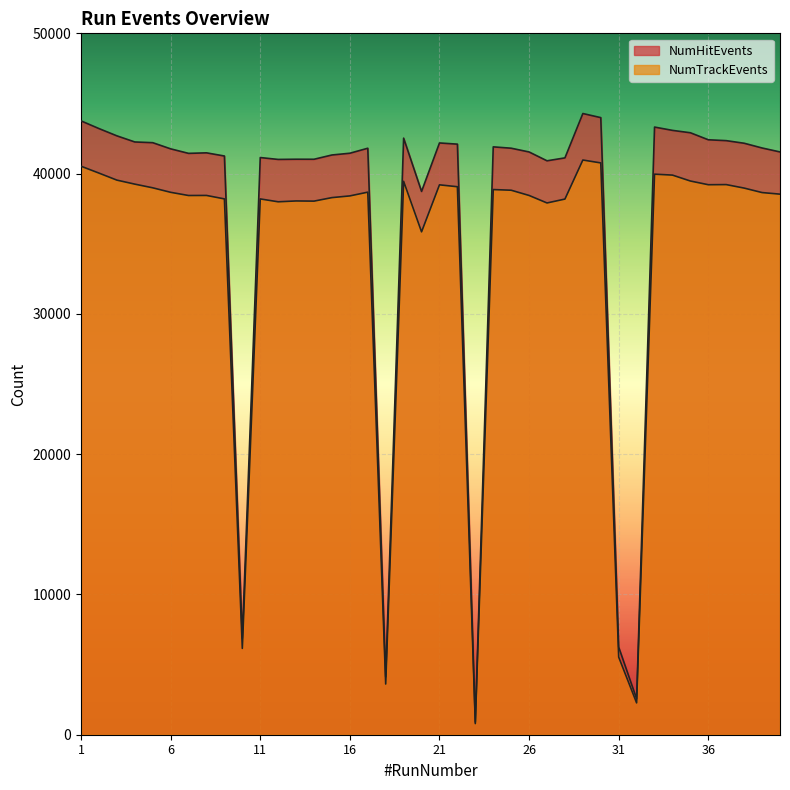

At how many categories does at least one series exceed 19911?

35